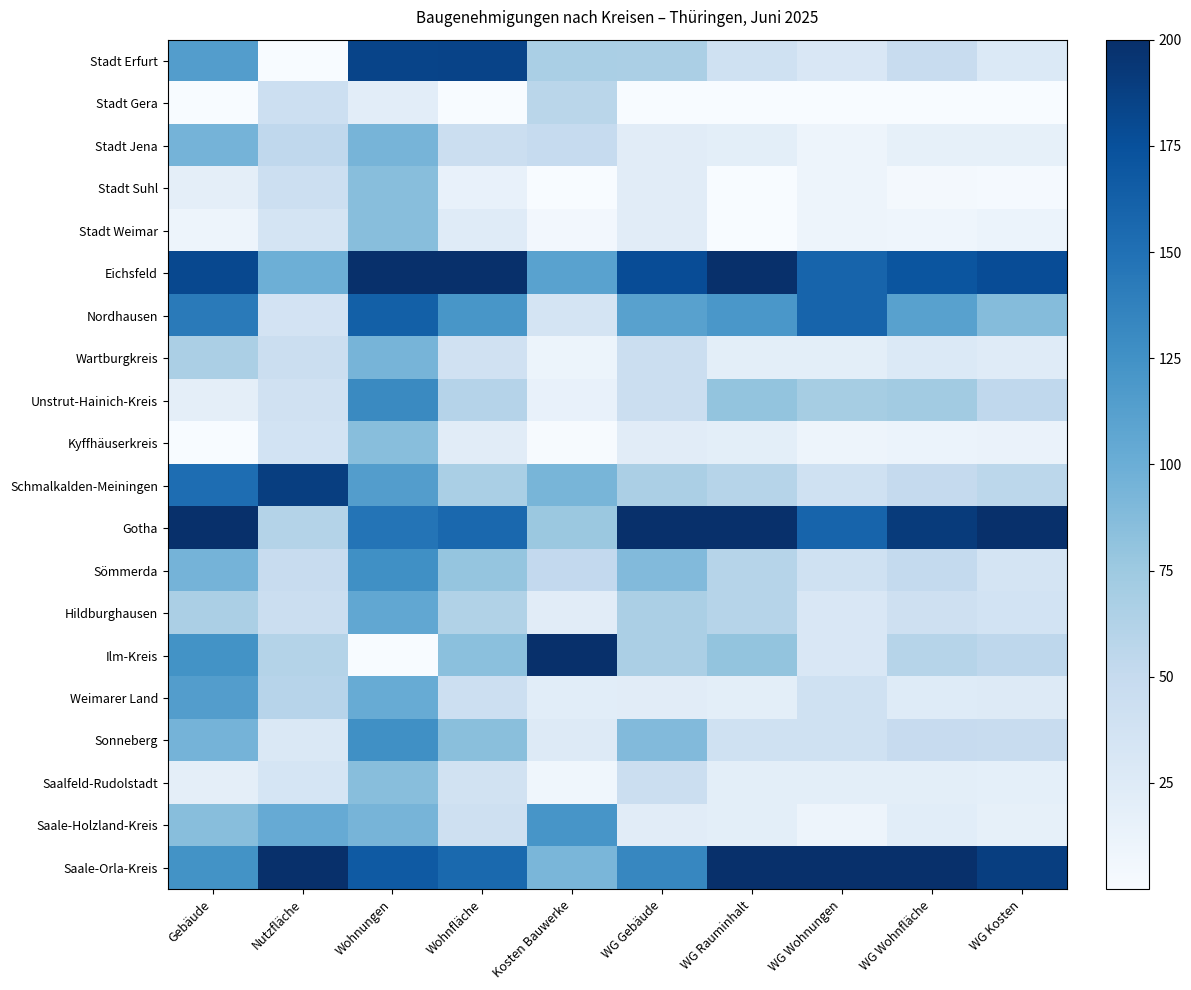

Which series has the largest range (max minus min)?

Ilm-Kreis